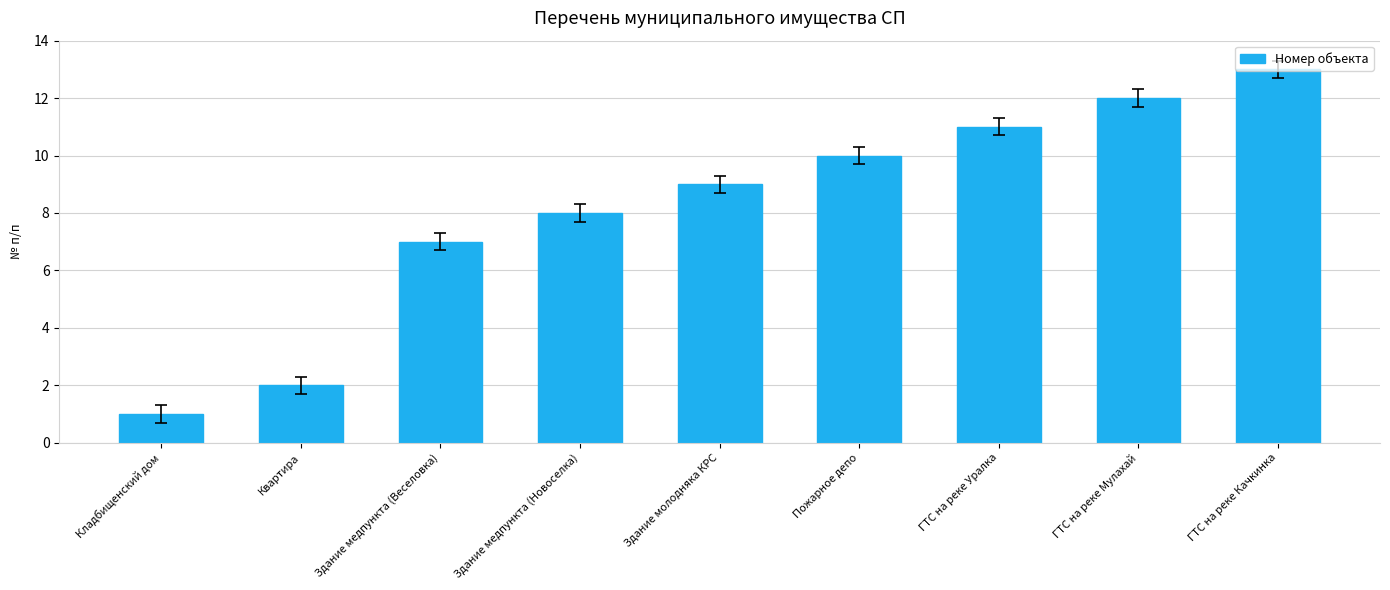

How many categories are shown in the chart?

9